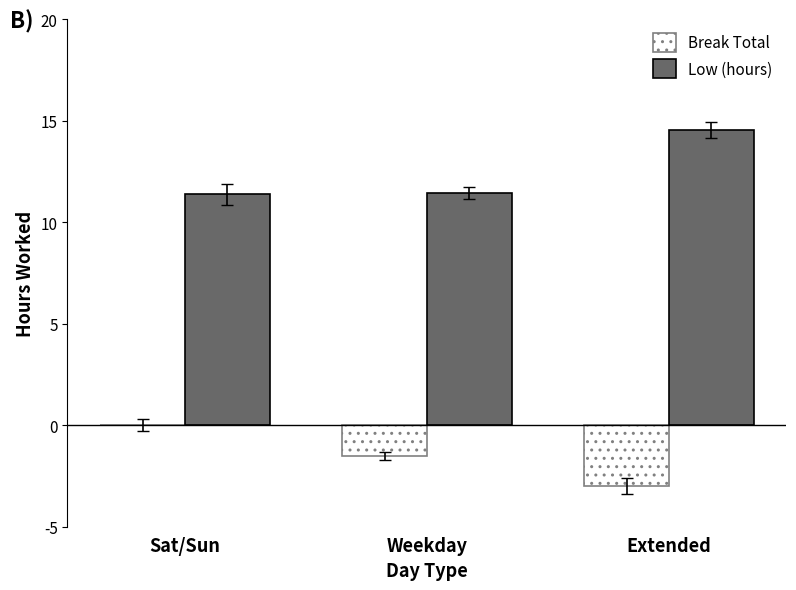

At which label is Low (hours) closest to 12?

Weekday